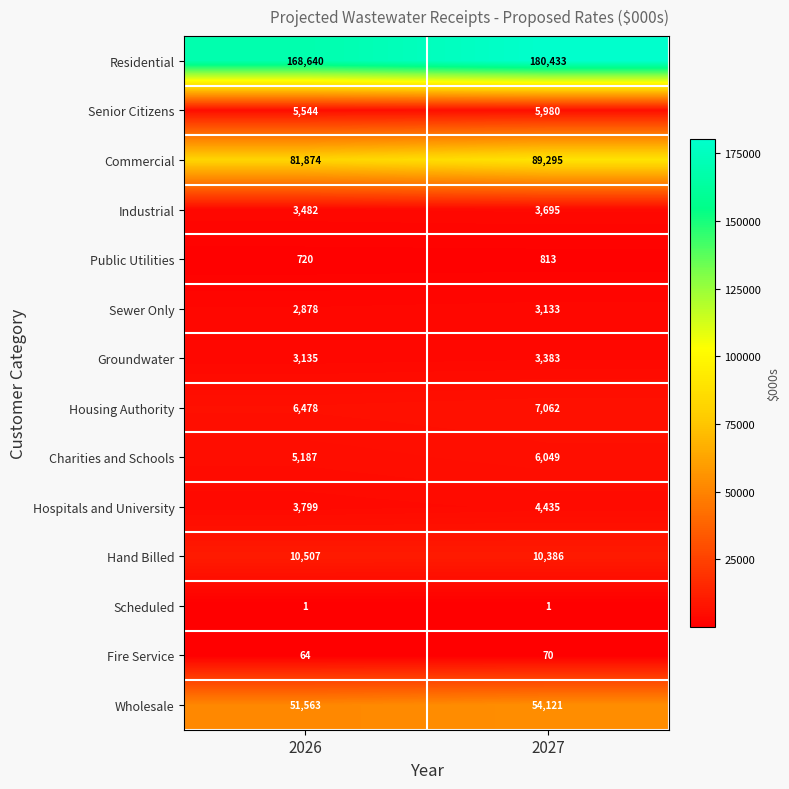

Reading left to right, transcribe all the data shown in this chart.

Residential: 2026=168640	2027=180433
Senior Citizens: 2026=5544	2027=5980
Commercial: 2026=81874	2027=89295
Industrial: 2026=3482	2027=3695
Public Utilities: 2026=720	2027=813
Sewer Only: 2026=2878	2027=3133
Groundwater: 2026=3135	2027=3383
Housing Authority: 2026=6478	2027=7062
Charities and Schools: 2026=5187	2027=6049
Hospitals and University: 2026=3799	2027=4435
Hand Billed: 2026=10507	2027=10386
Scheduled: 2026=1	2027=1
Fire Service: 2026=64	2027=70
Wholesale: 2026=51563	2027=54121